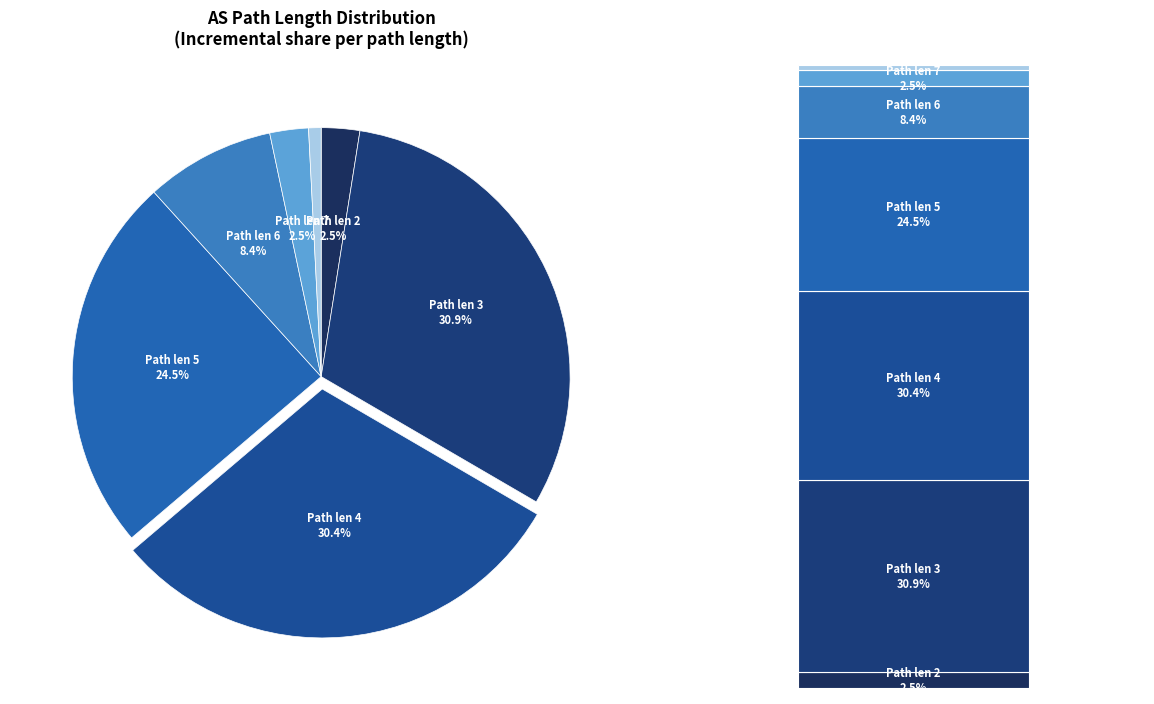

Does 7 account for over 50% of the chart?

No